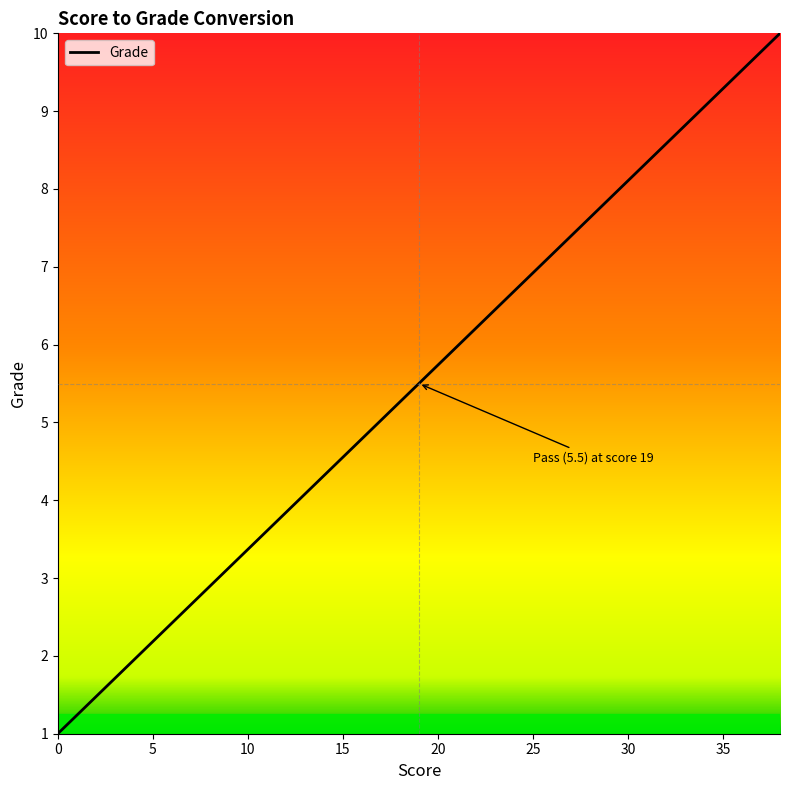

Does the chart have visible grid lines?

No